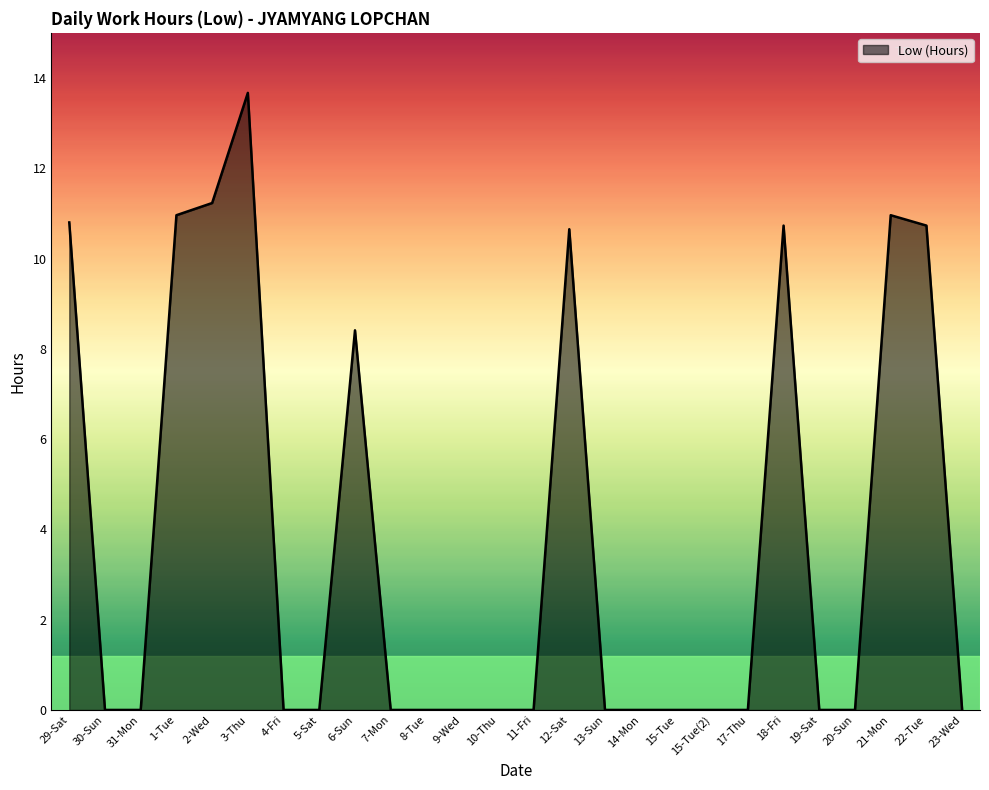

Reading right to left, extract all data points from this chart.

0.0	10.7	11.0	0.0	0.0	10.7	0.0	0.0	0.0	0.0	0.0	10.7	0.0	0.0	0.0	0.0	0.0	8.4	0.0	0.0	13.7	11.2	11.0	0.0	0.0	10.8